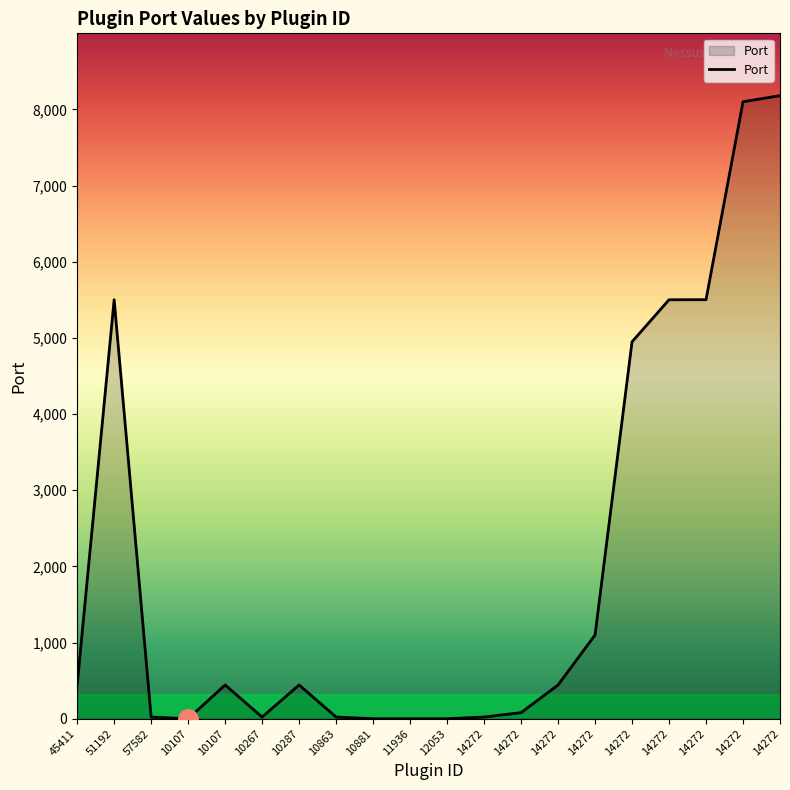

Rank the categories by value from highest to lowest.

14272, 14272, 14272, 51192, 14272, 14272, 14272, 45411, 10107, 10287, 14272, 14272, 57582, 10267, 10863, 14272, 10107, 10881, 11936, 12053